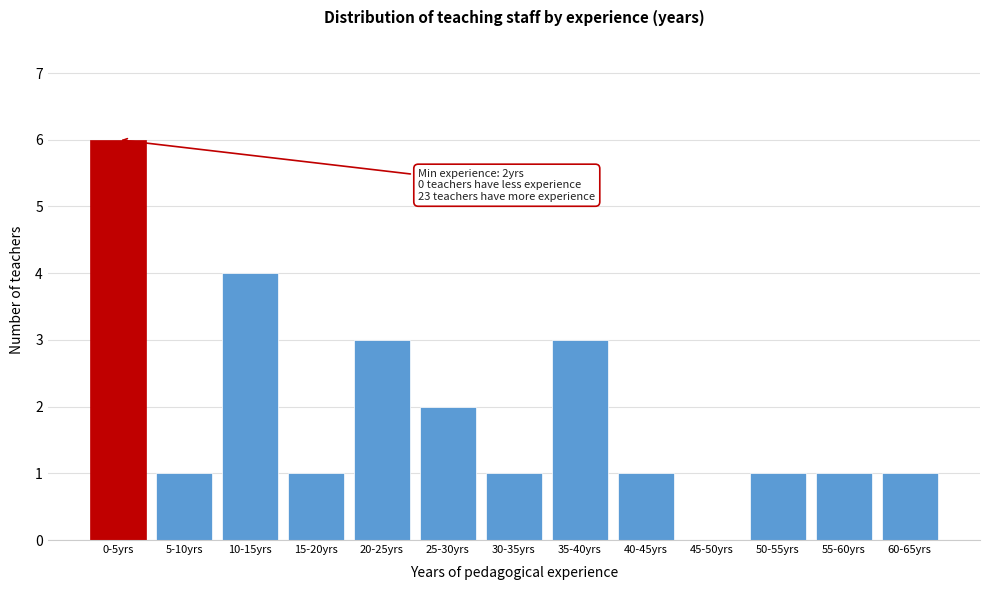

Reading left to right, transcribe all the data shown in this chart.

0-5yrs=6	5-10yrs=1	10-15yrs=4	15-20yrs=1	20-25yrs=3	25-30yrs=2	30-35yrs=1	35-40yrs=3	40-45yrs=1	45-50yrs=0	50-55yrs=1	55-60yrs=1	60-65yrs=1